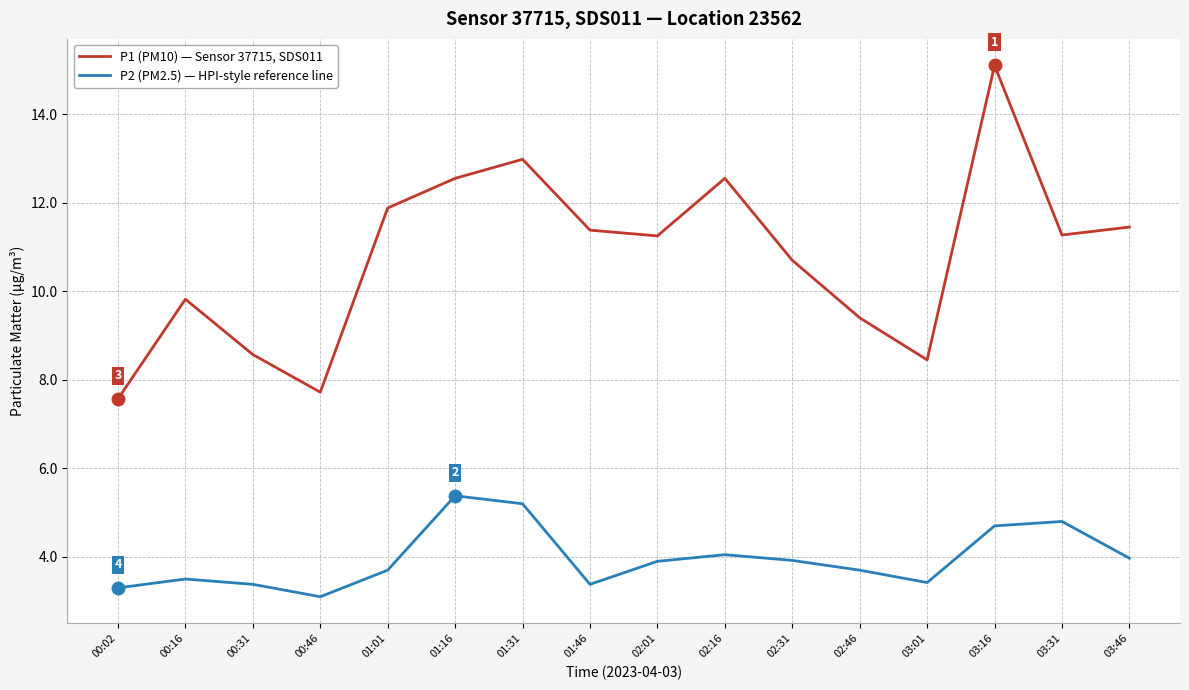

What is the total value across all series at 03:46?

15.4